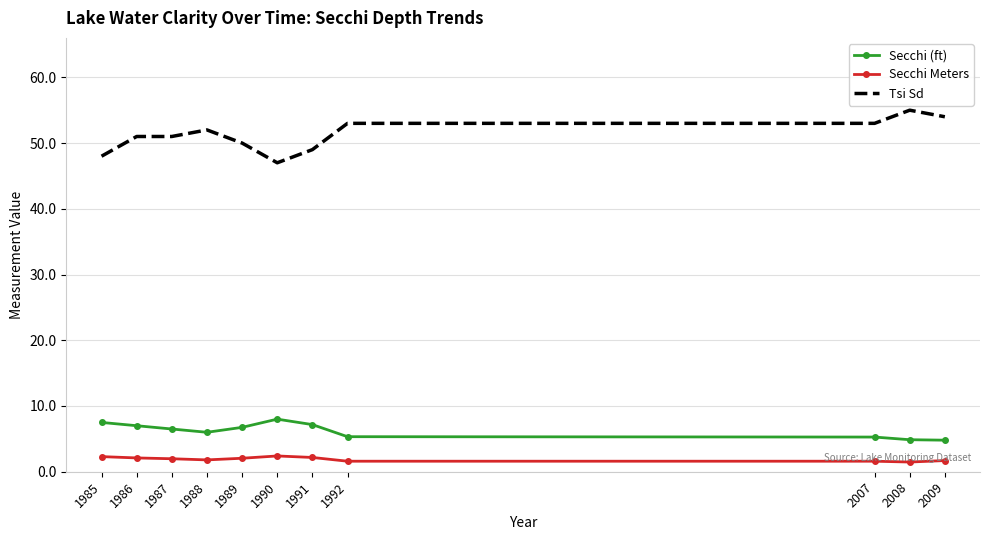

Is it true that Tsi Sd equals 21.7 at 2007?

False